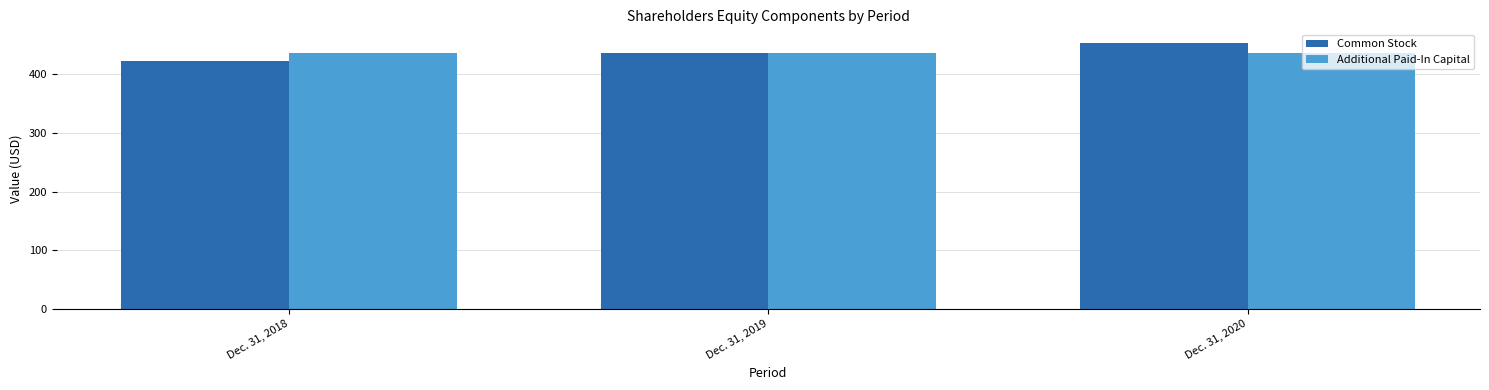

What is the minimum value shown in the chart?

422